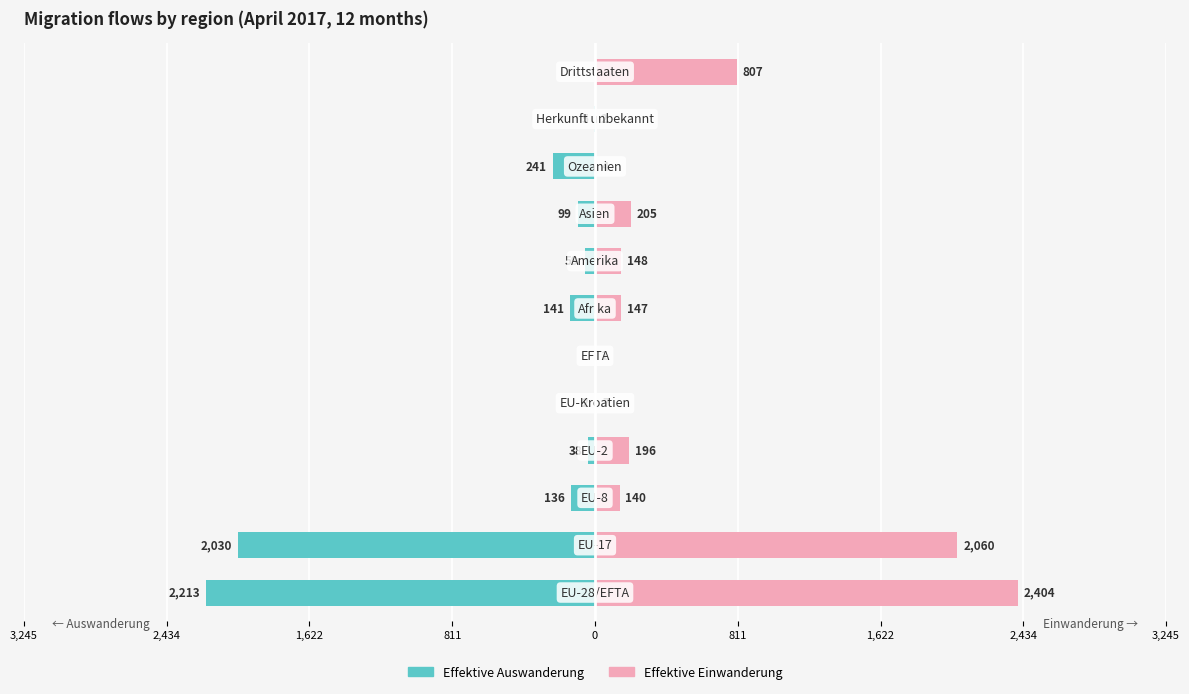

Rank the series by their maximum value, from highest to lowest.

Effektive Einwanderung, Effektive Auswanderung